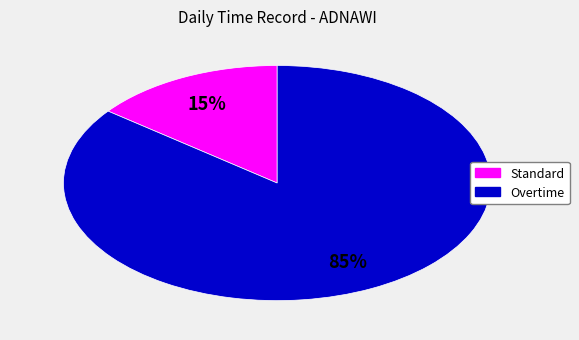

How many slices are in this pie chart?

2